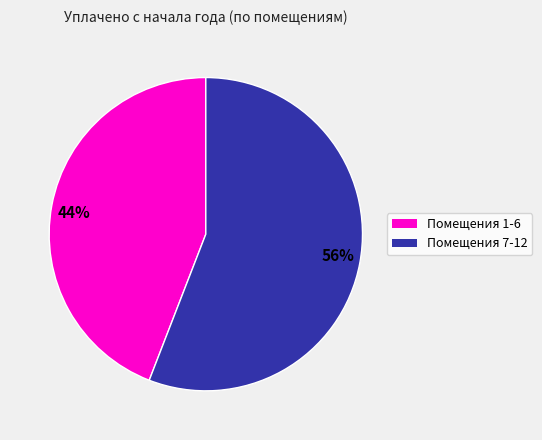

Which category has the smallest portion of the pie?

44%